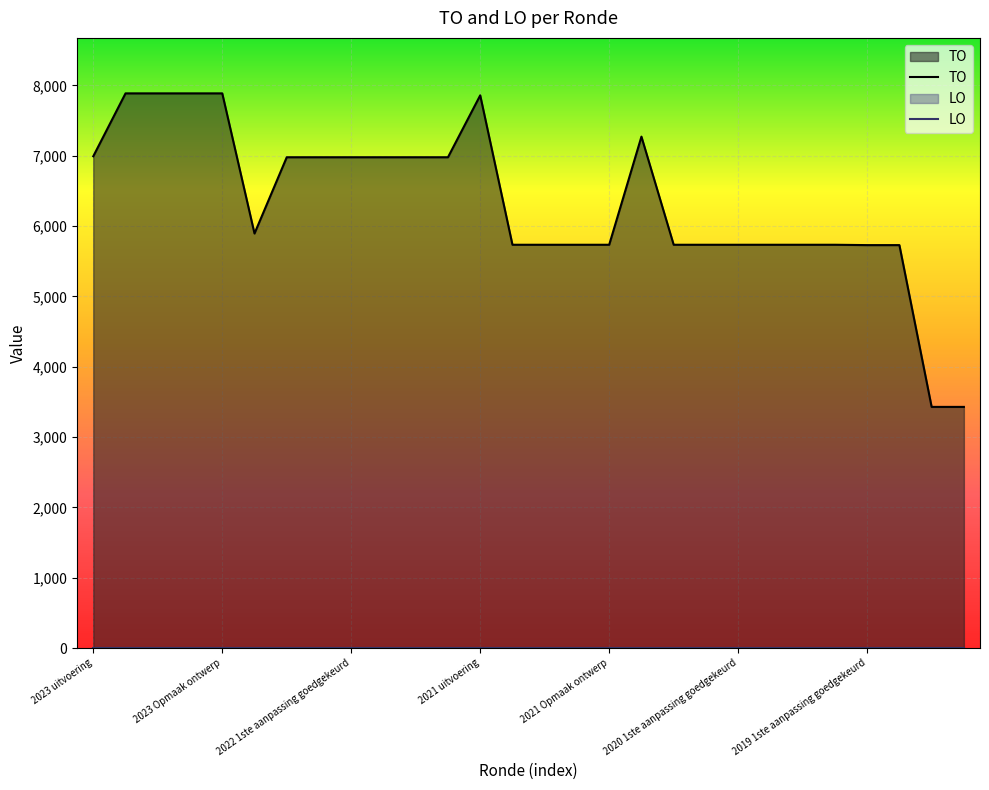

True or false: there are more than 0 points higher than both neighbors.

True